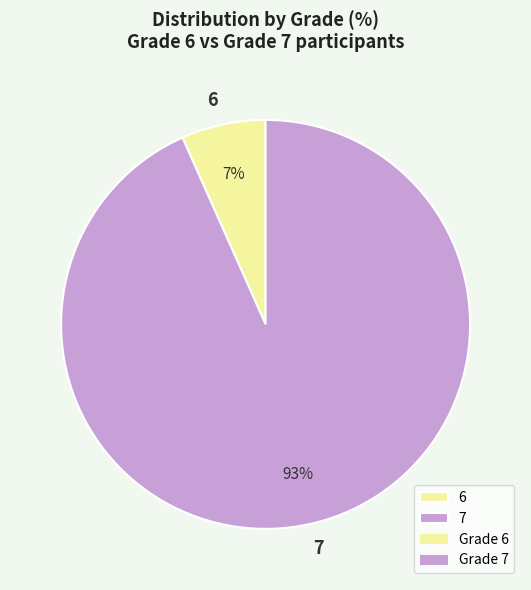

True or false: 6 accounts for 1% of the total.

False